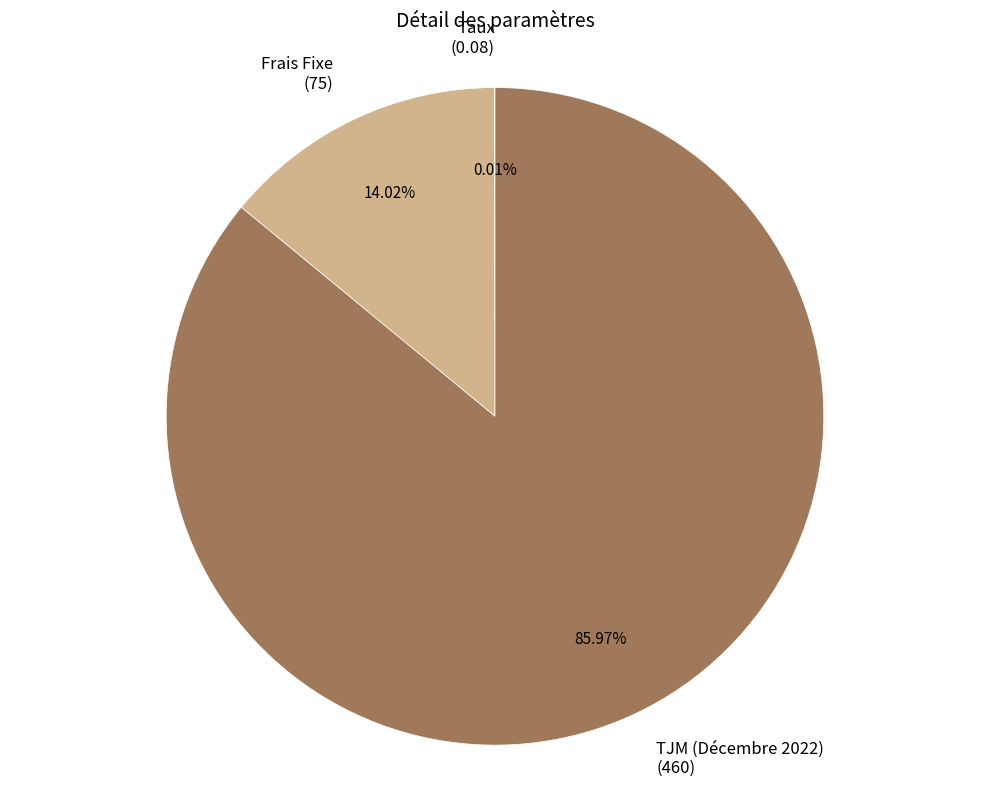

Is it true that TJM (Décembre 2022) is 76% of the pie?

False